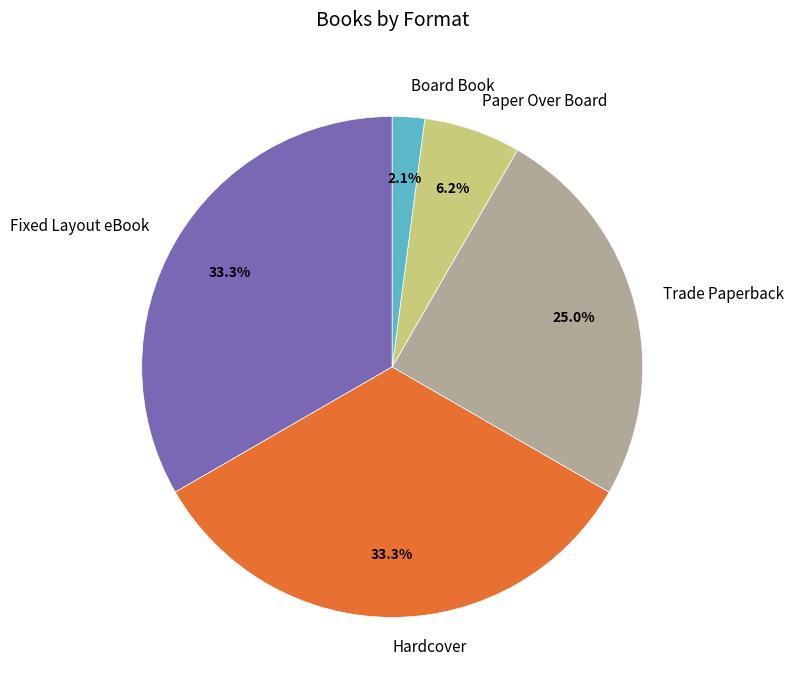

To the nearest percent, what portion does Paper Over Board represent?

6%